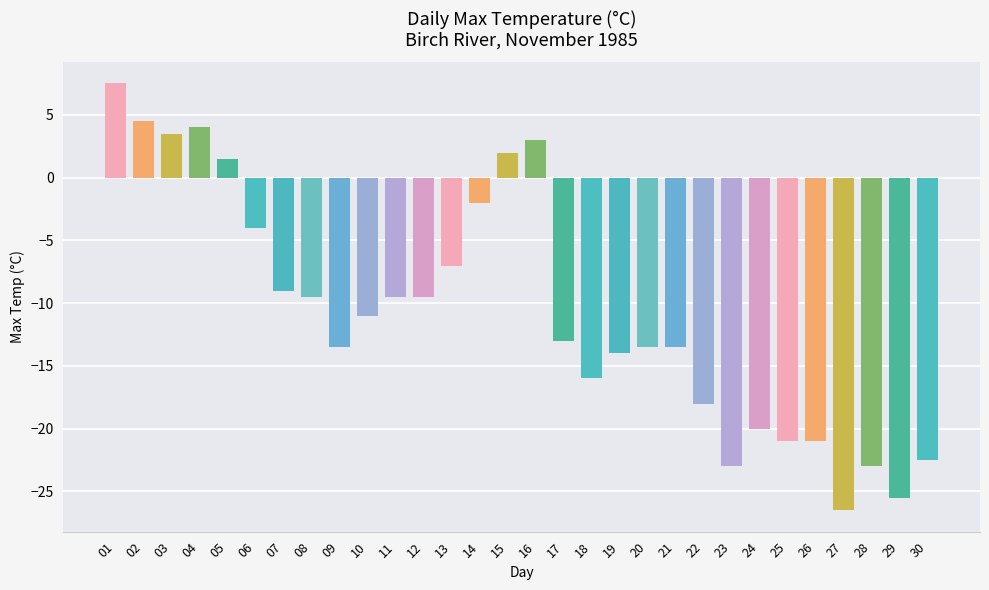

What is the value of the 27th bar from the left?

-26.5